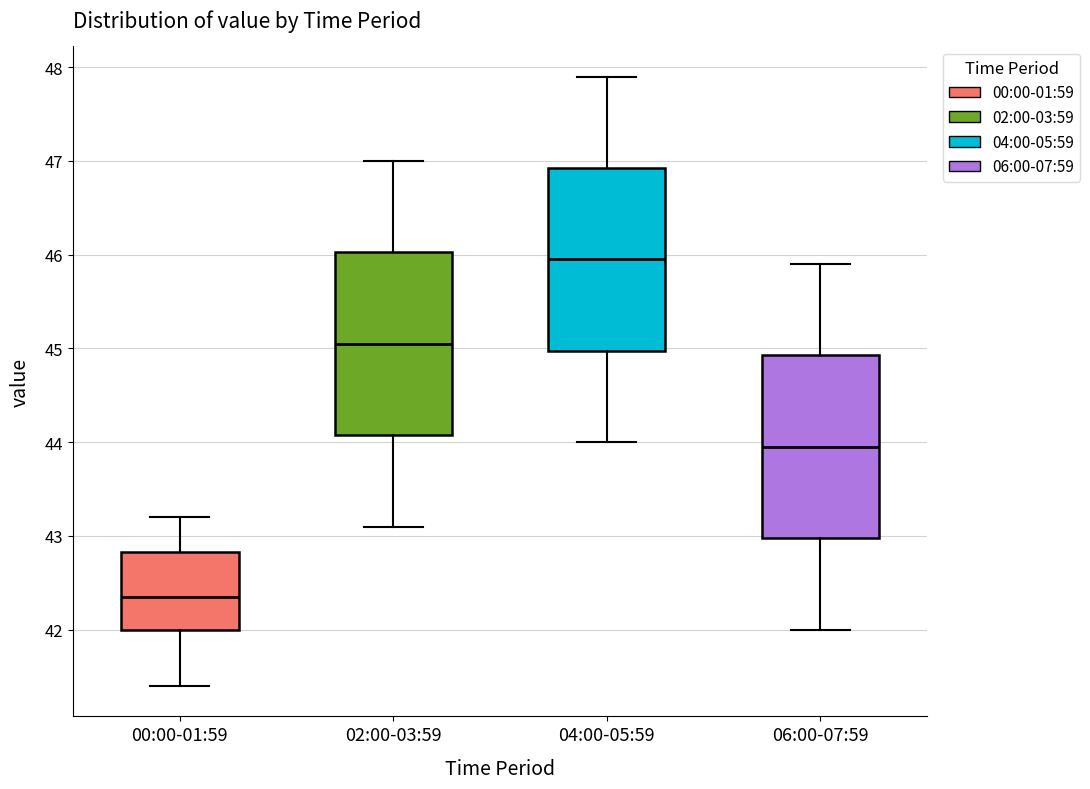

Reading left to right, read every box against the y-axis: the position of its median line, the range the box covers, and the ends of its whiskers. The values are not printed on the chart, so give them approximately, as read against the axis.

00:00-01:59: median 42.4, box 42.0 to 42.8, whiskers 41.4 to 43.2
02:00-03:59: median 45.1, box 44.1 to 46.0, whiskers 43.1 to 47.0
04:00-05:59: median 46.0, box 45.0 to 46.9, whiskers 44.0 to 47.9
06:00-07:59: median 44.0, box 43.0 to 44.9, whiskers 42.0 to 45.9